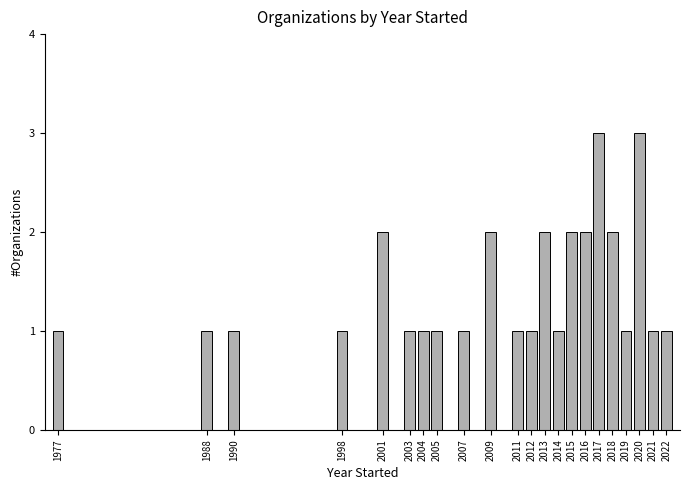

Reading left to right, extract all data points from this chart.

1977=1	1988=1	1990=1	1998=1	2001=2	2003=1	2004=1	2005=1	2007=1	2009=2	2011=1	2012=1	2013=2	2014=1	2015=2	2016=2	2017=3	2018=2	2019=1	2020=3	2021=1	2022=1